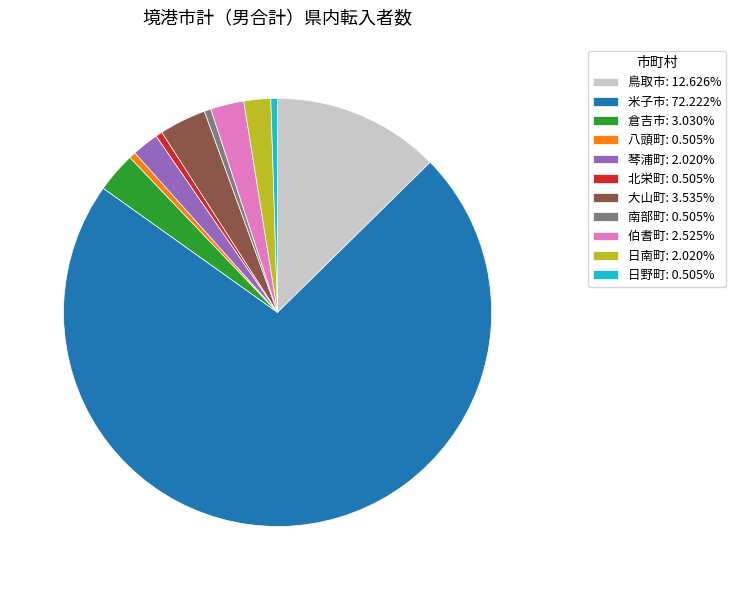

Do 琴浦町: 2.020% and 伯耆町: 2.525% together represent more than half of the pie?

No